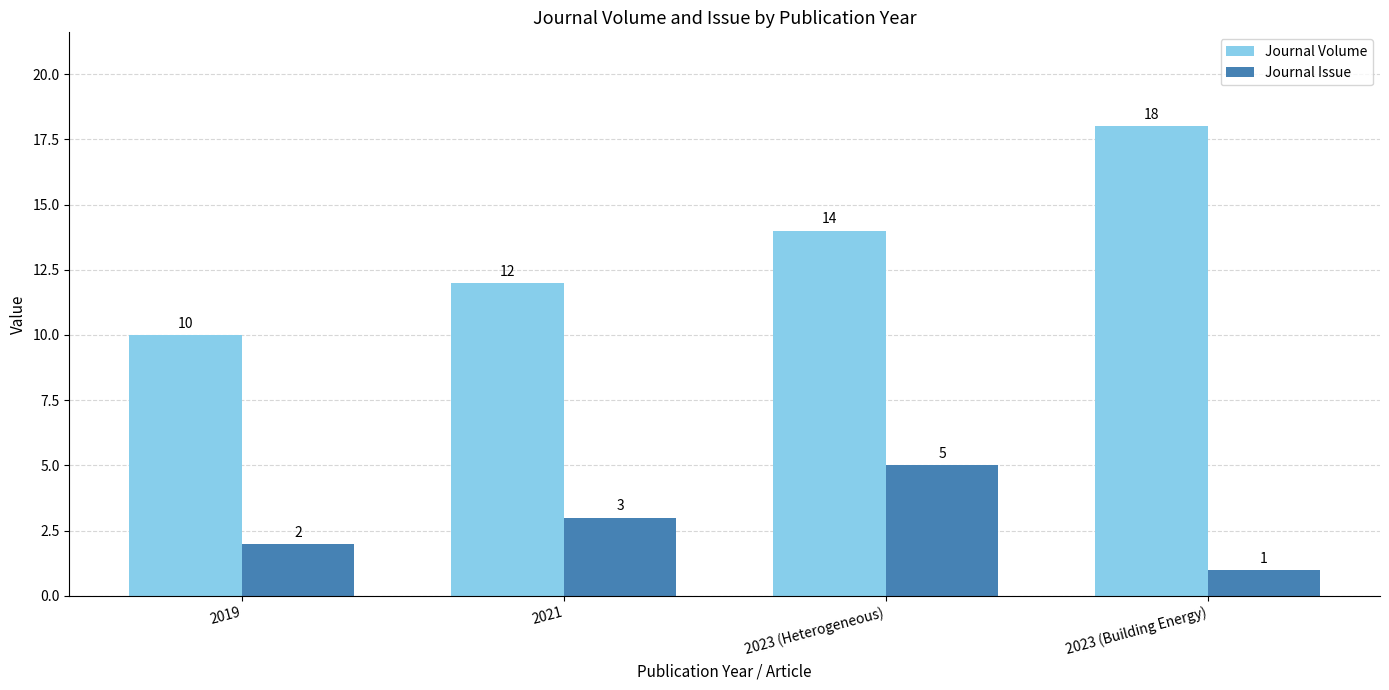

Reading right to left, extract all data points from this chart.

Journal Volume: 2023 (Building Energy)=18	2023 (Heterogeneous)=14	2021=12	2019=10
Journal Issue: 2023 (Building Energy)=1	2023 (Heterogeneous)=5	2021=3	2019=2